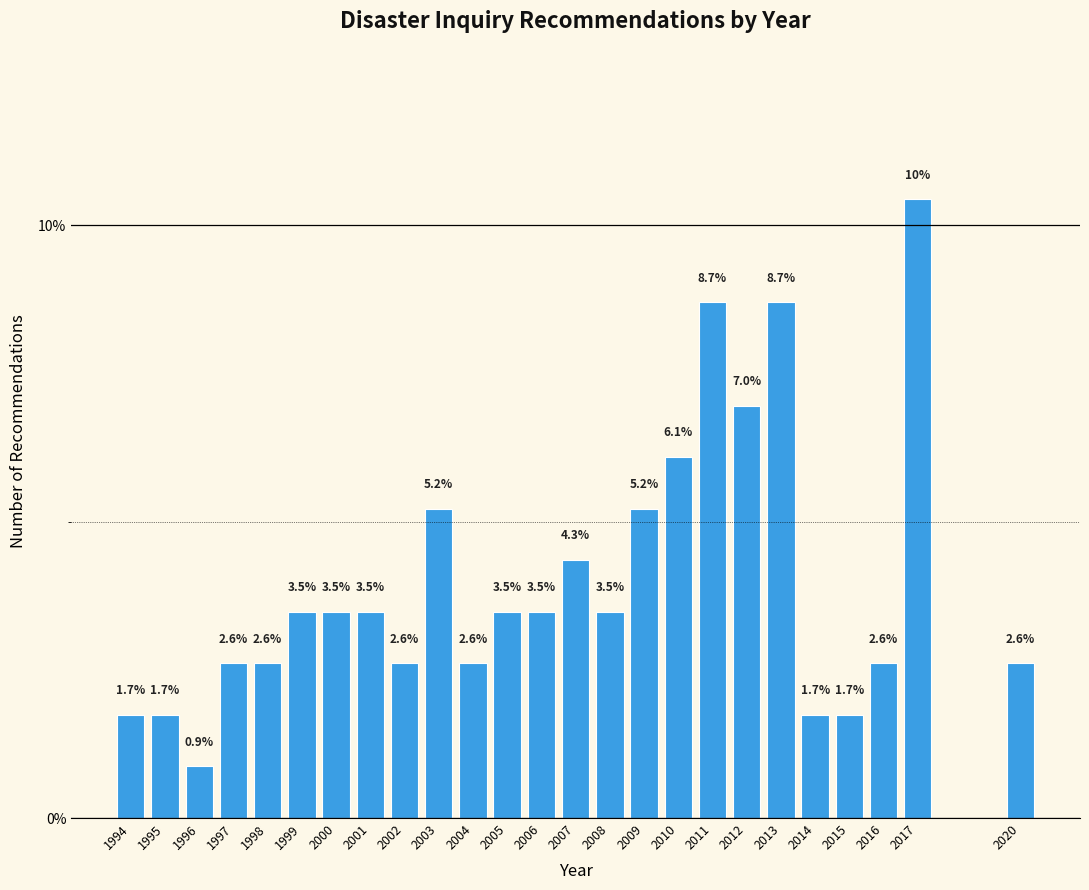

Reading left to right, list all the values displayed in this chart.

1994=1.7	1995=1.7	1996=0.9	1997=2.6	1998=2.6	1999=3.5	2000=3.5	2001=3.5	2002=2.6	2003=5.2	2004=2.6	2005=3.5	2006=3.5	2007=4.3	2008=3.5	2009=5.2	2010=6.1	2011=8.7	2012=7.0	2013=8.7	2014=1.7	2015=1.7	2016=2.6	2017=10.4	2020=2.6